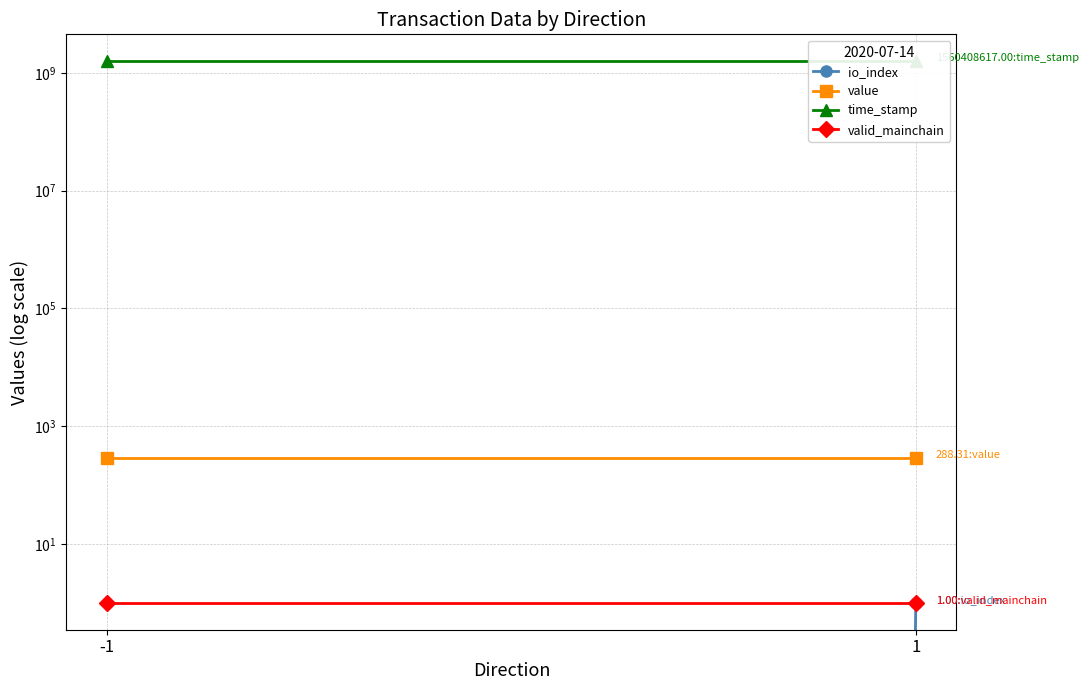

What is the spread (max minus min) of values at 1?

1560408616.0